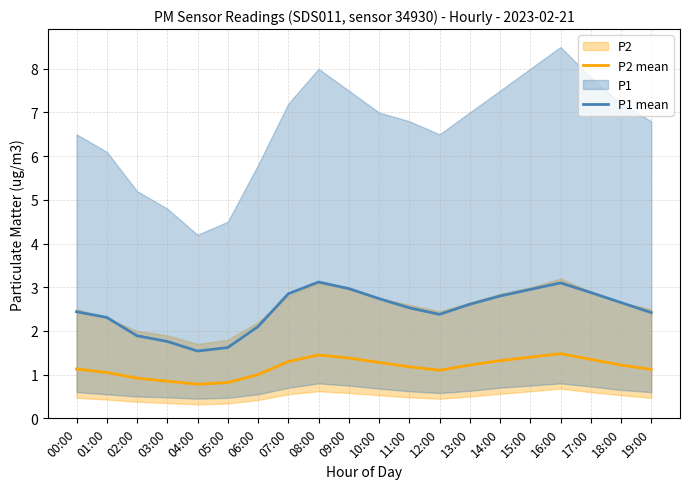

How many values in the P1 mean series exceed 2?

16